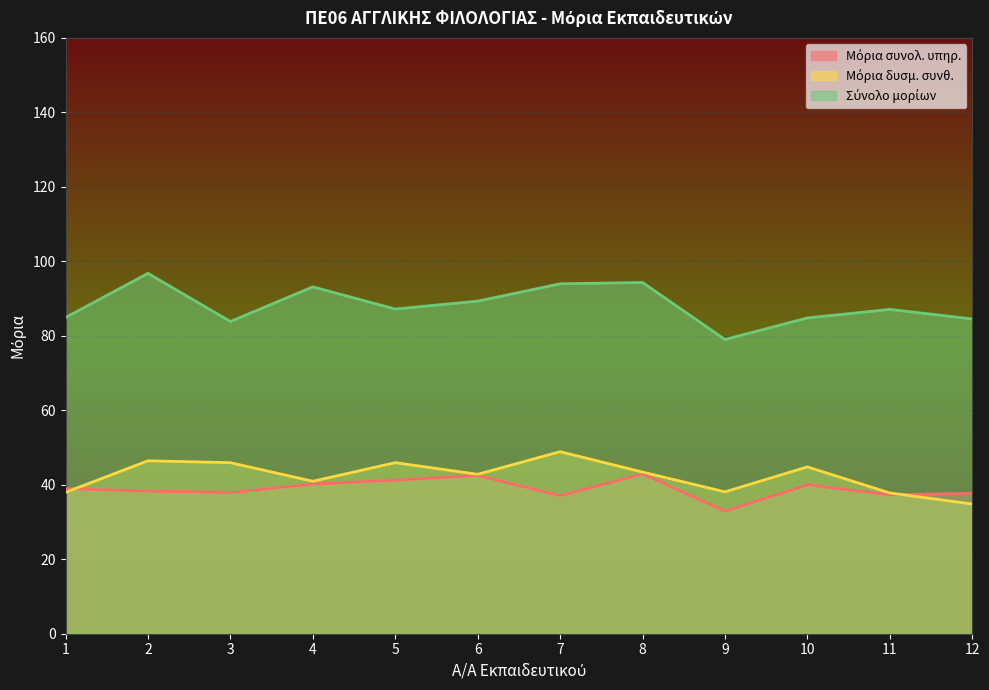

Reading left to right, extract all data points from this chart.

Μόρια συνολ. υπηρ.: 1=39.0	2=38.3	3=37.9	4=40.2	5=41.2	6=42.5	7=37.1	8=42.9	9=32.9	10=40.0	11=37.3	12=37.7
Μόρια δυσμ. συνθ.: 1=38.0	2=46.4	3=45.9	4=40.9	5=45.9	6=42.8	7=48.9	8=43.4	9=38.1	10=44.8	11=37.8	12=34.8
Σύνολο μορίων: 1=84.9	2=96.8	3=83.8	4=93.1	5=87.2	6=89.3	7=94.0	8=94.3	9=79.0	10=84.8	11=87.1	12=84.5